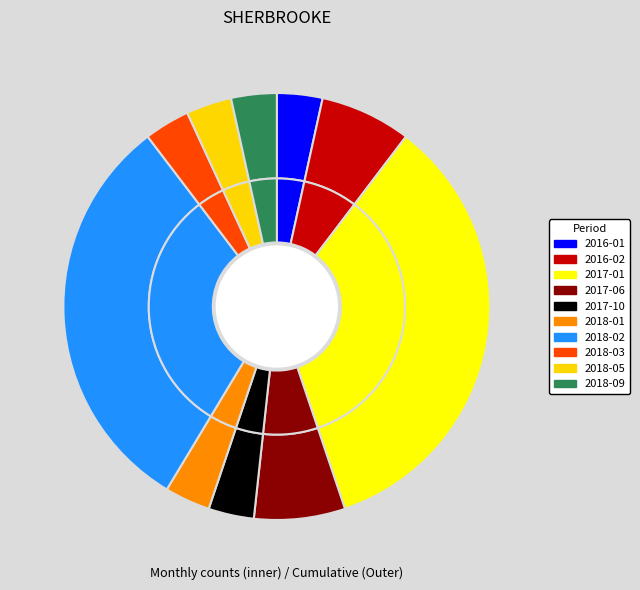

Combined, do 2018-05 and 2018-06 account for over 50%?

No